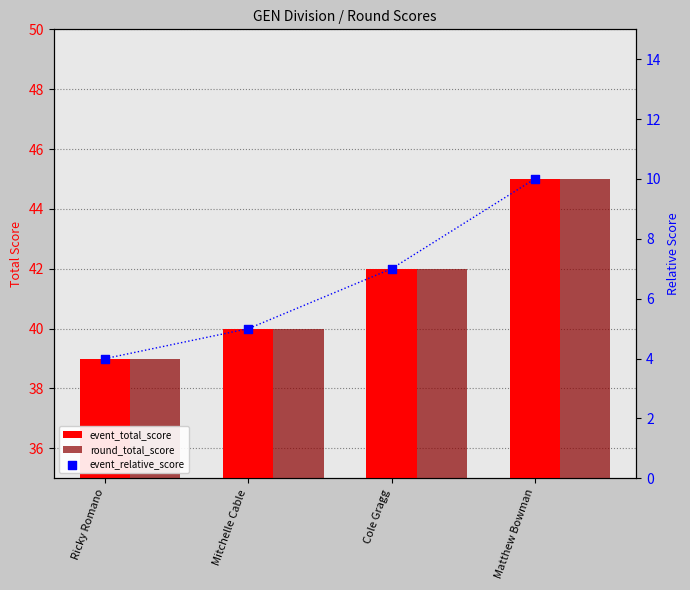

Is the value of event_relative_score at Mitchelle Cable greater than the value of round_total_score at Cole Gragg?

No